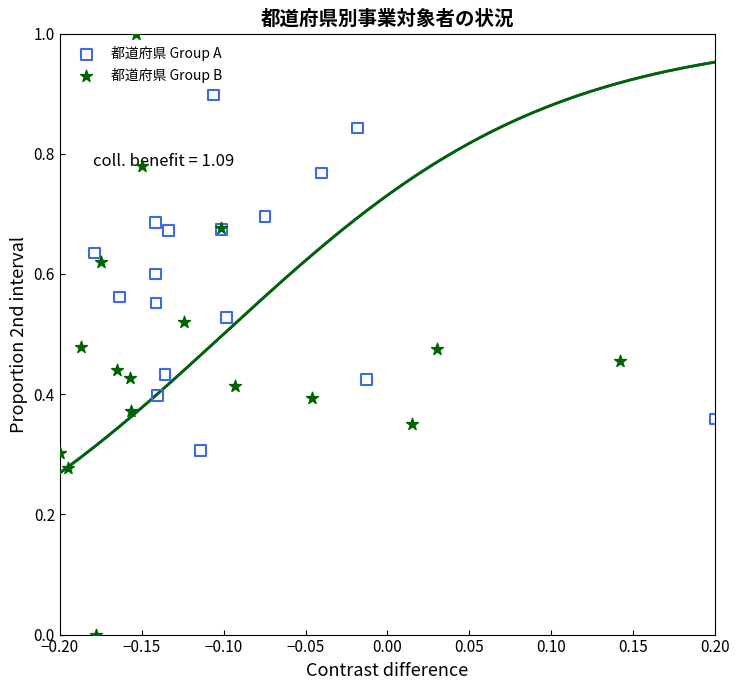

What are all the series names shown in the legend?

都道府県 Group A, 都道府県 Group B